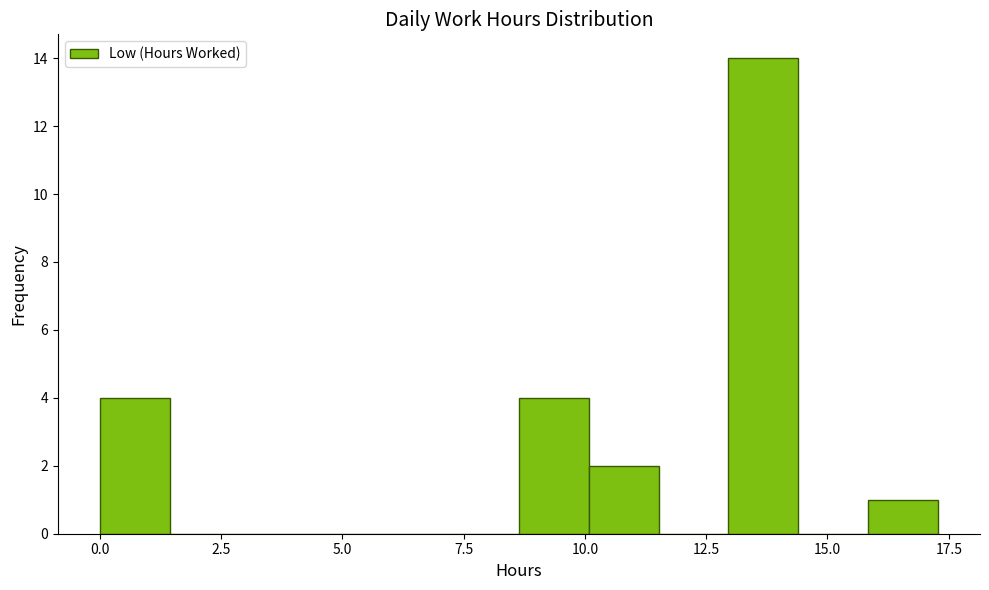

Read against the x-axis, roughly where is the centre of the tallest bar?

13.5